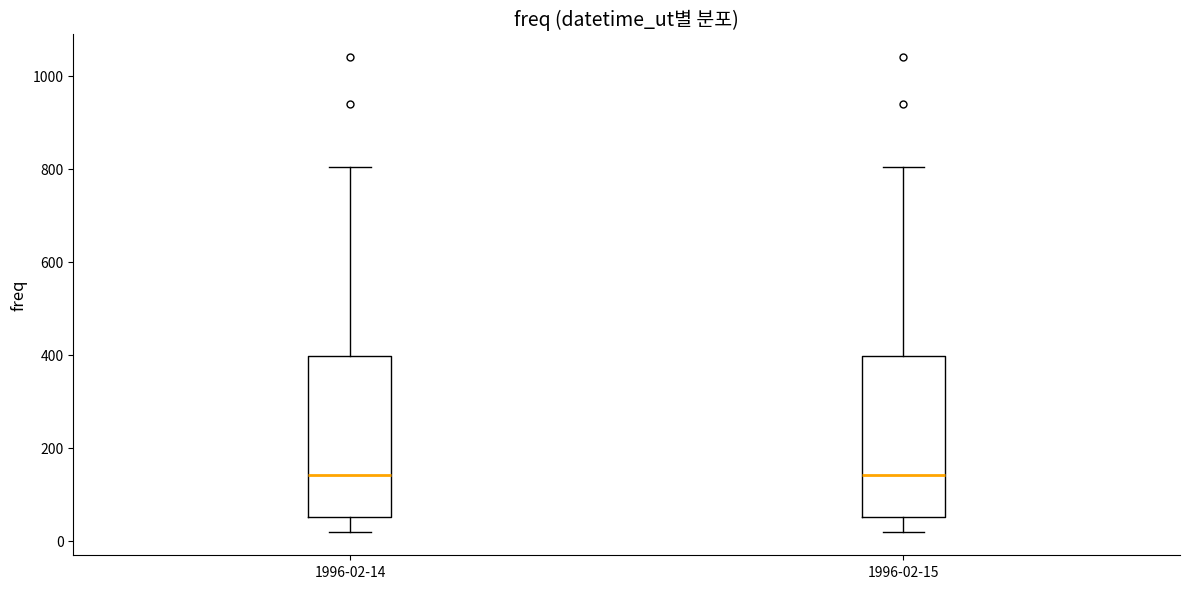

Where is the lower edge of the box for 1996-02-14 on the y-axis? The values are not printed on the chart, so give them approximately, as read against the axis.

60